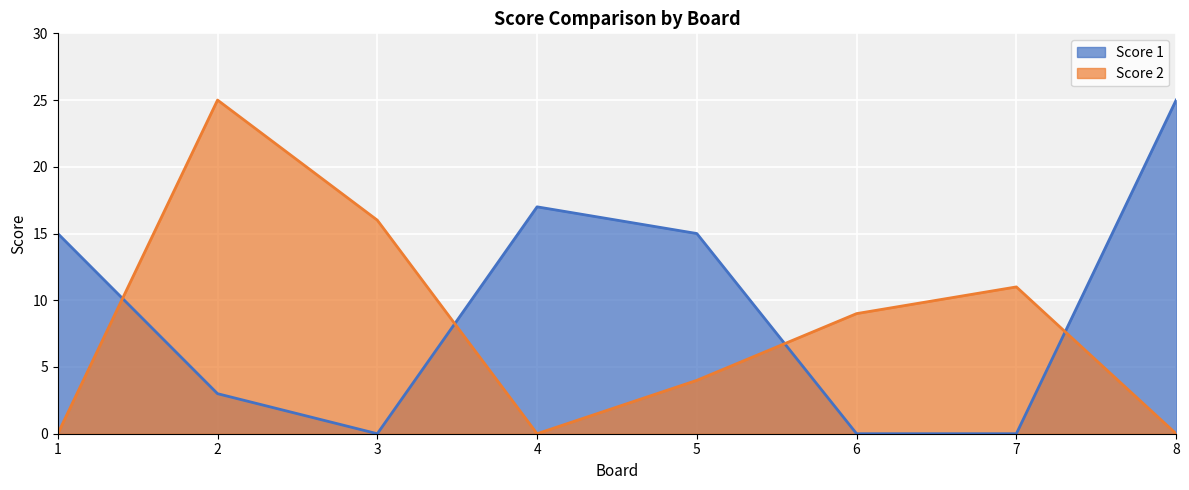

Rank the series by their average value, from highest to lowest.

Score 1, Score 2